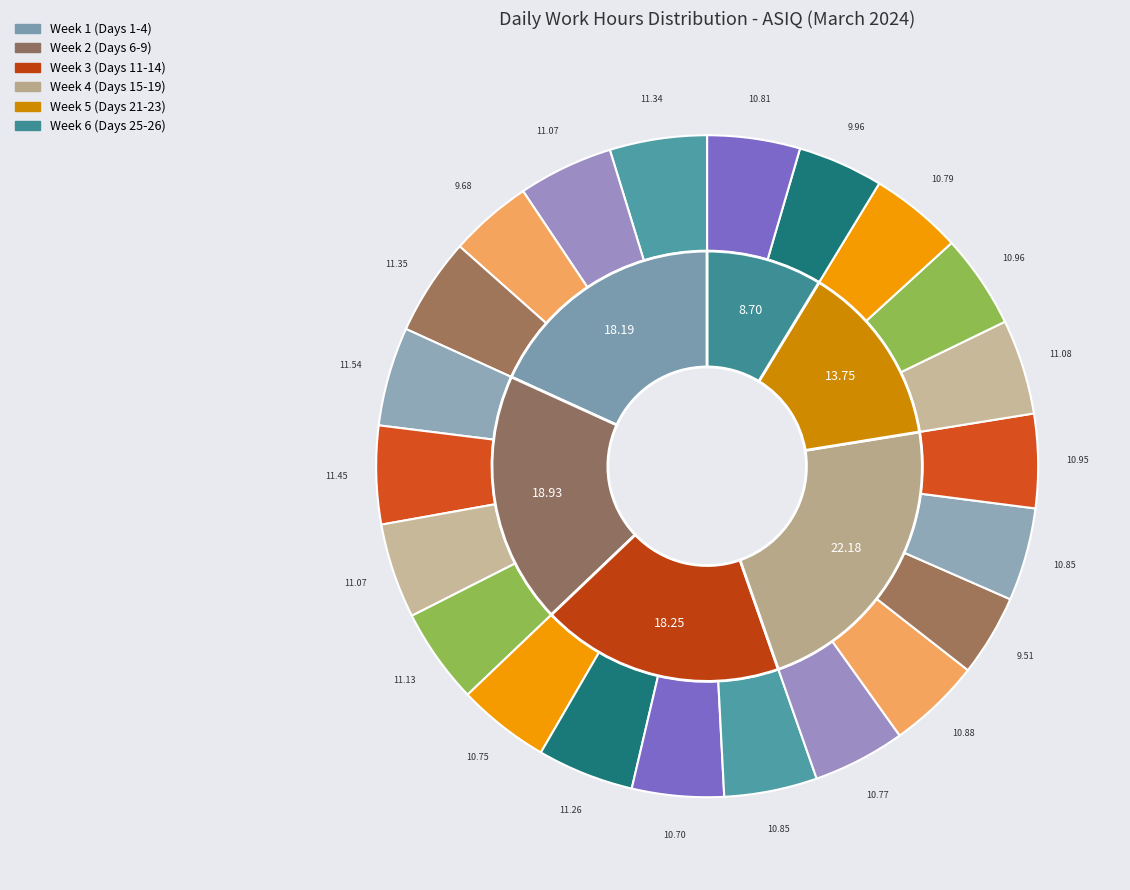

To the nearest percent, what is the difference between the largest and smallest slice percentages?

1%